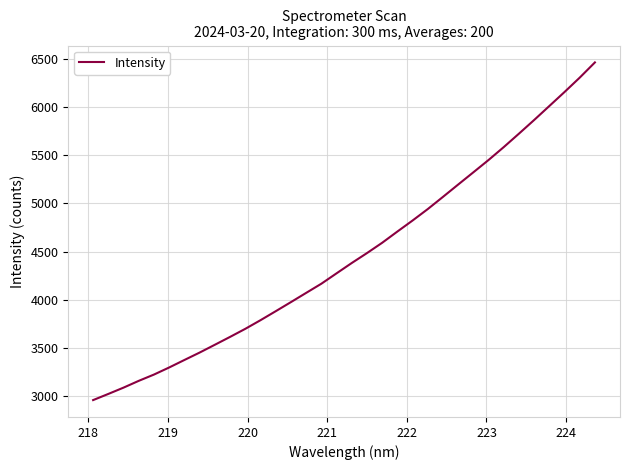

True or false: there are more than 1 points higher than both neighbors.

False